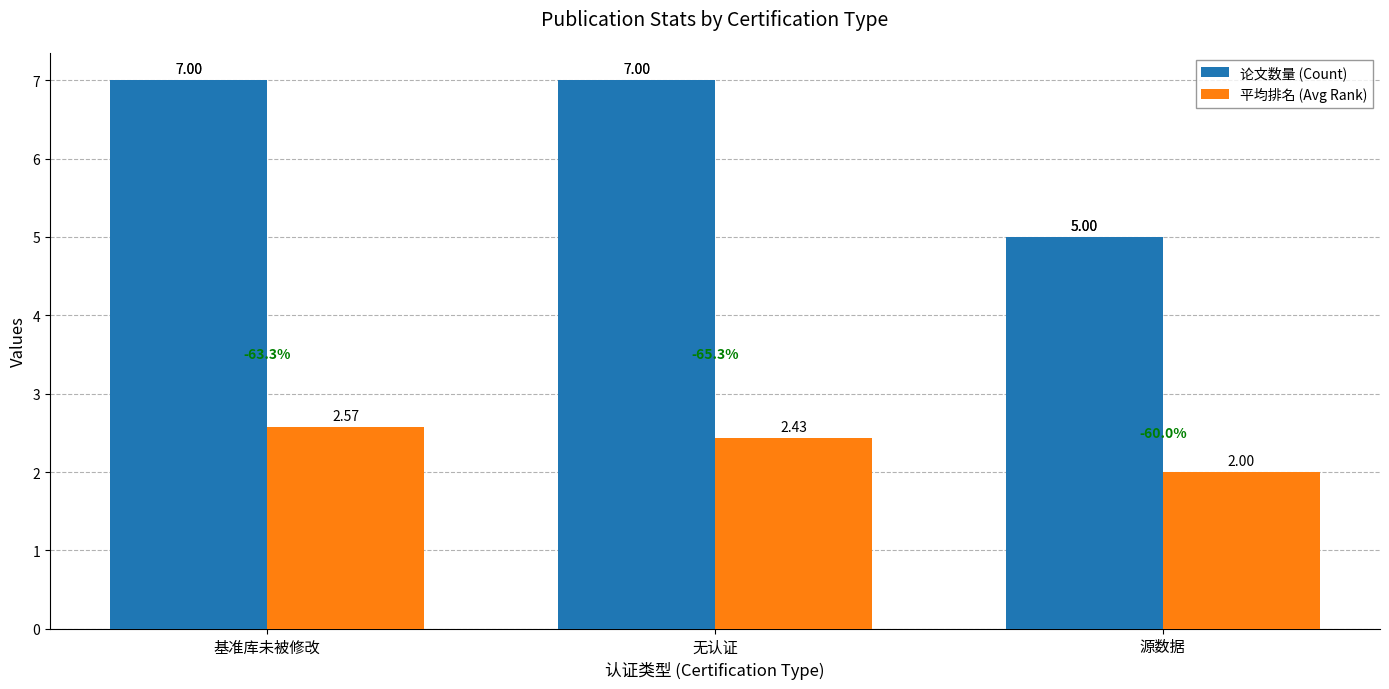

Where is 平均排名 (Avg Rank) nearest to the value 2?

源数据